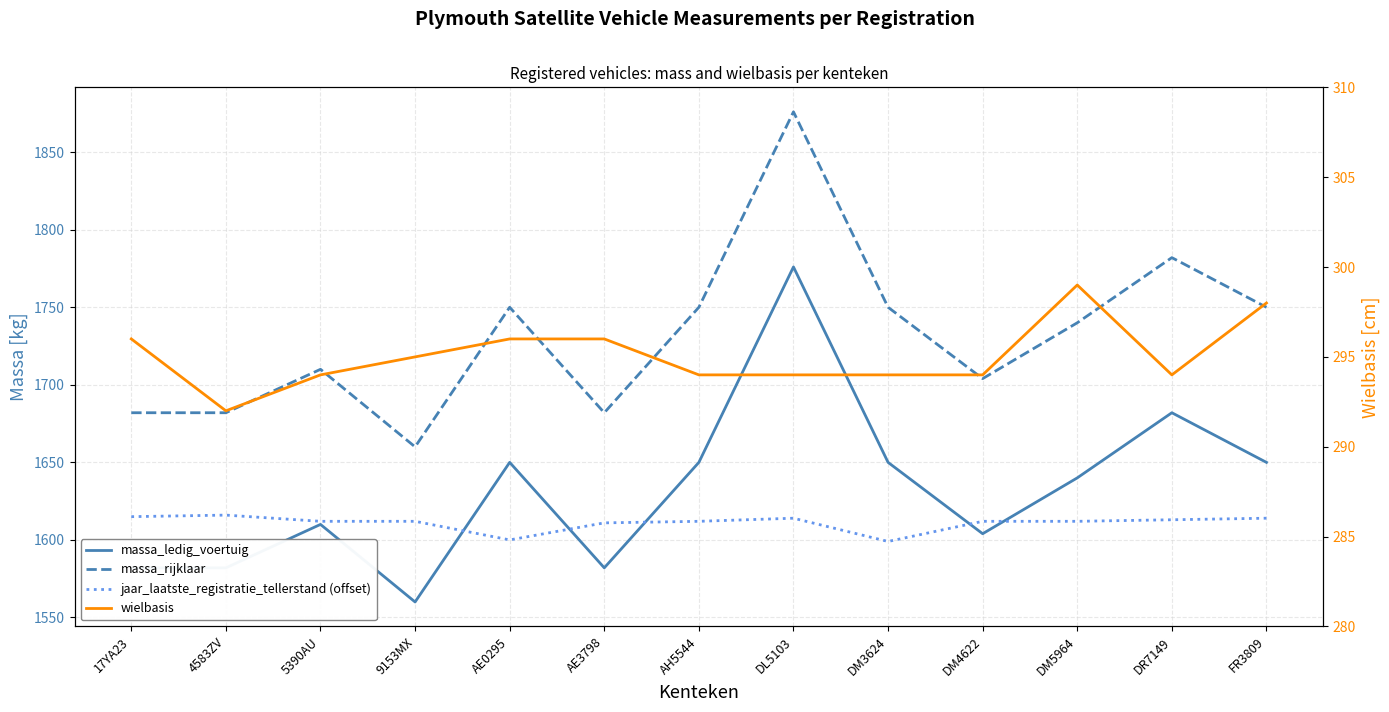

What is the maximum value shown in the chart?

1876